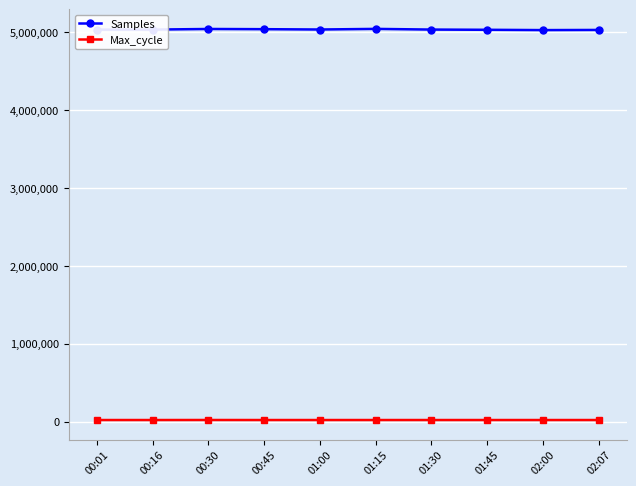

What is the difference between the highest and lowest values at 02:07?

5012166